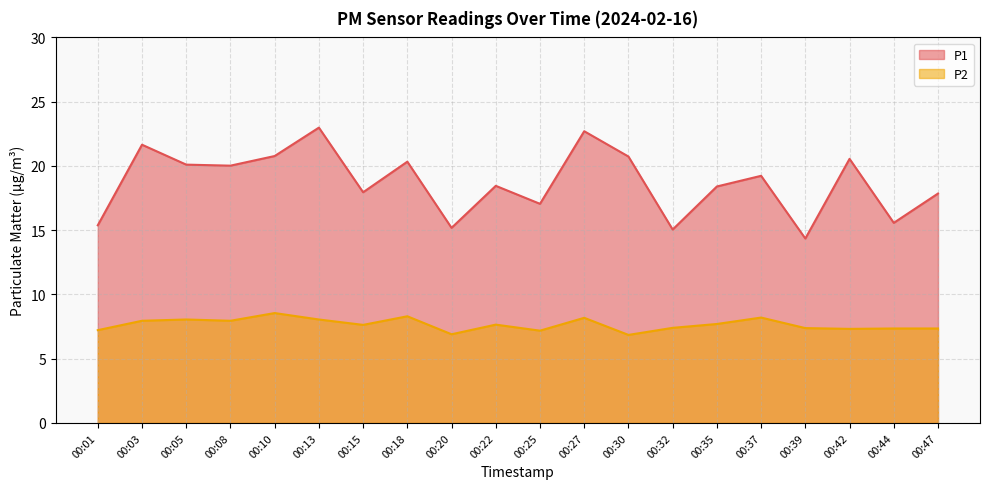

What is the sum of all P1 values?

374.3